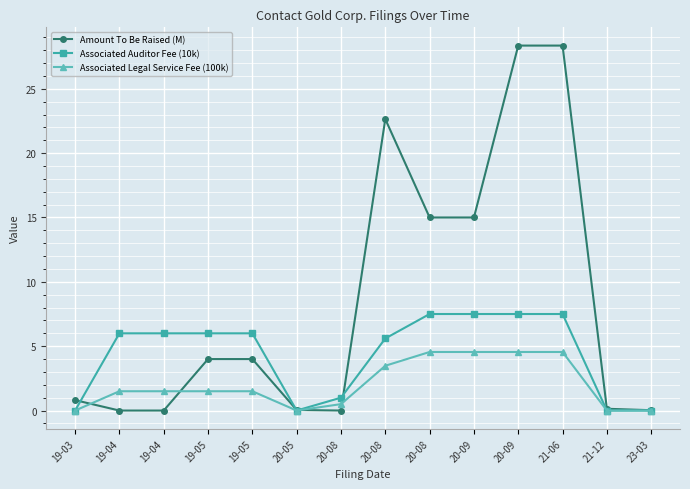

Reading left to right, extract all data points from this chart.

Amount To Be Raised (M): 19-03=0.8	19-04=0.0	19-04=0.0	19-05=4.0	19-05=4.0	20-05=0.0	20-08=0.0	20-08=22.6	20-08=15.0	20-09=15.0	20-09=28.4	21-06=28.4	21-12=0.1	23-03=0.0
Associated Auditor Fee (10k): 19-03=0.0	19-04=6.0	19-04=6.0	19-05=6.0	19-05=6.0	20-05=0.0	20-08=1.0	20-08=5.6	20-08=7.5	20-09=7.5	20-09=7.5	21-06=7.5	21-12=0.0	23-03=0.0
Associated Legal Service Fee (100k): 19-03=0.0	19-04=1.5	19-04=1.5	19-05=1.5	19-05=1.5	20-05=0.0	20-08=0.5	20-08=3.5	20-08=4.5	20-09=4.5	20-09=4.5	21-06=4.5	21-12=0.0	23-03=0.0